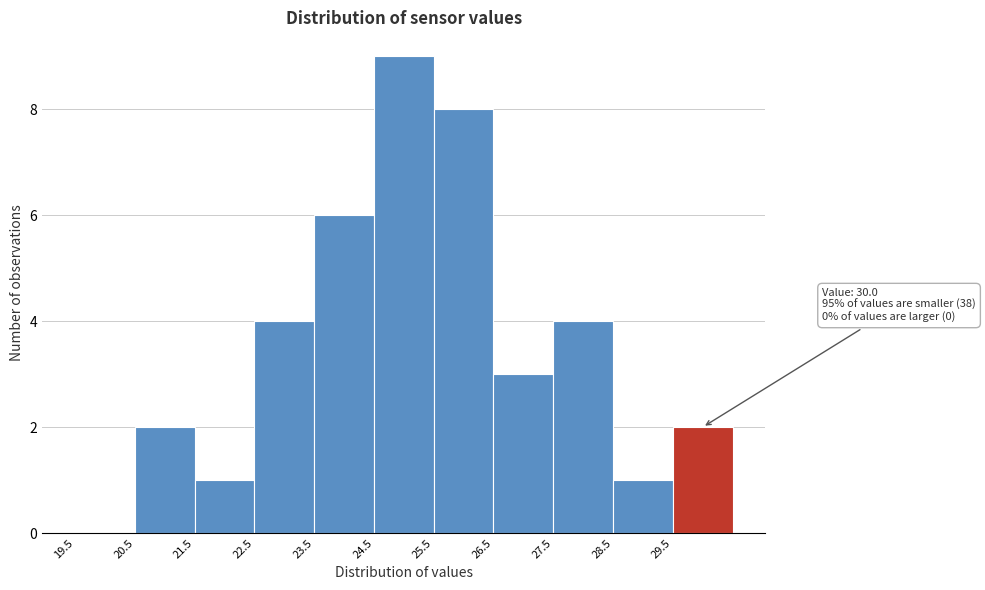

Which range on the x-axis has the tallest bar?

24.5 to 25.5